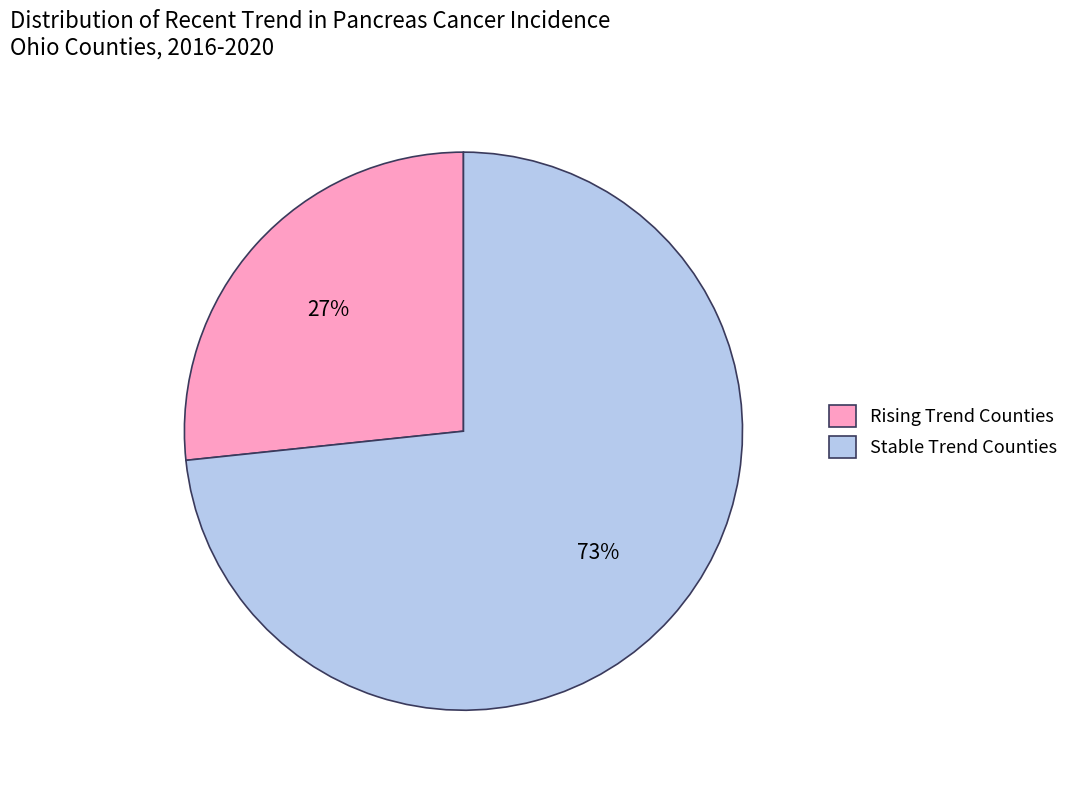

Does any single category account for the majority?

Yes